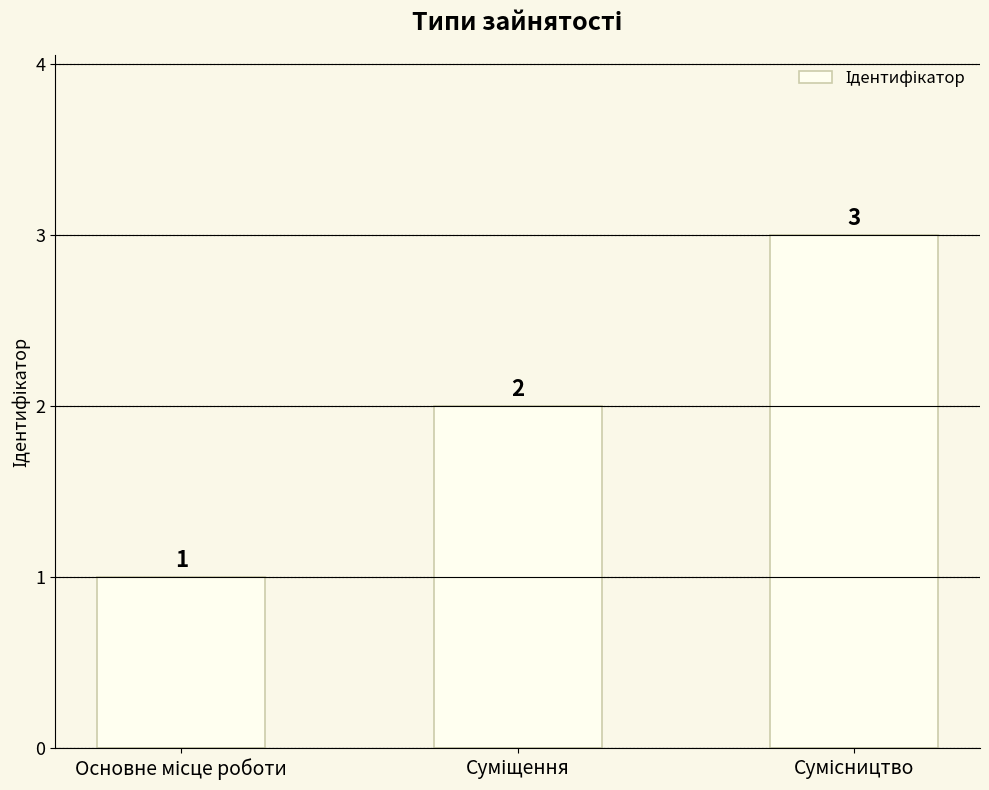

What is the sum of all values?

6